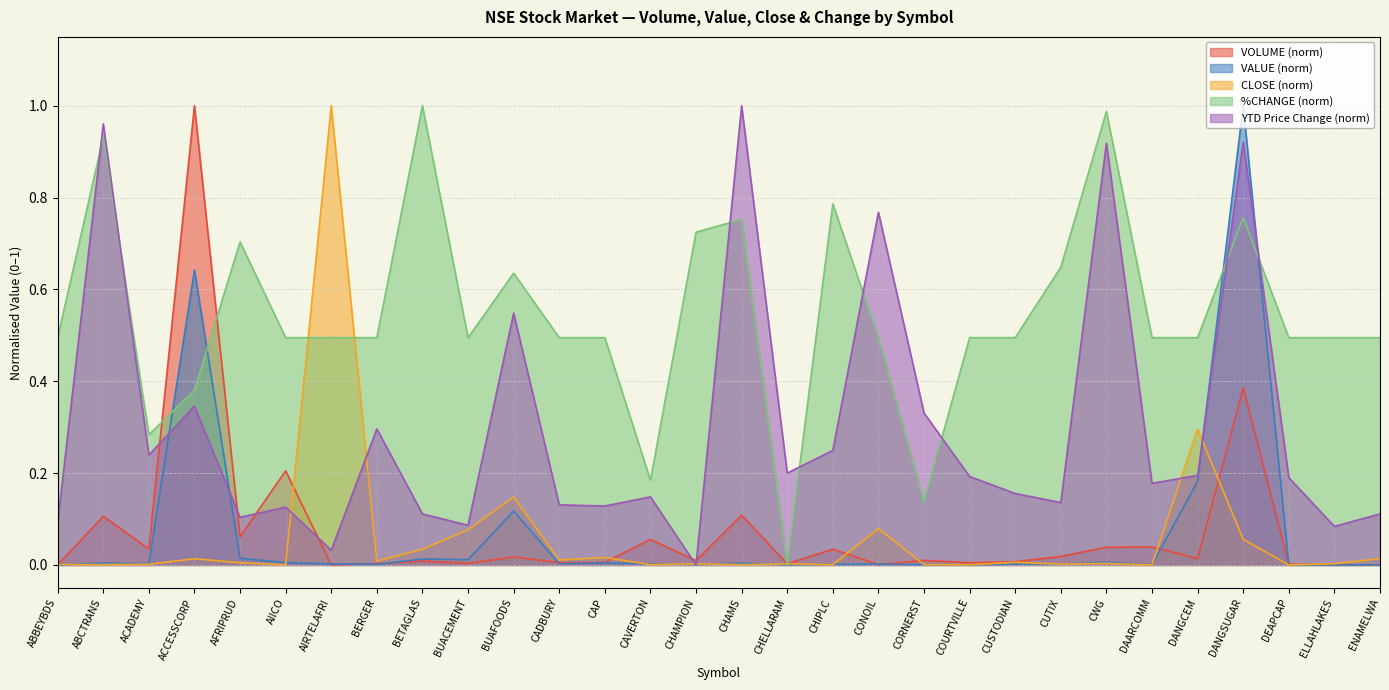

What position from the right is CHAMS?

15